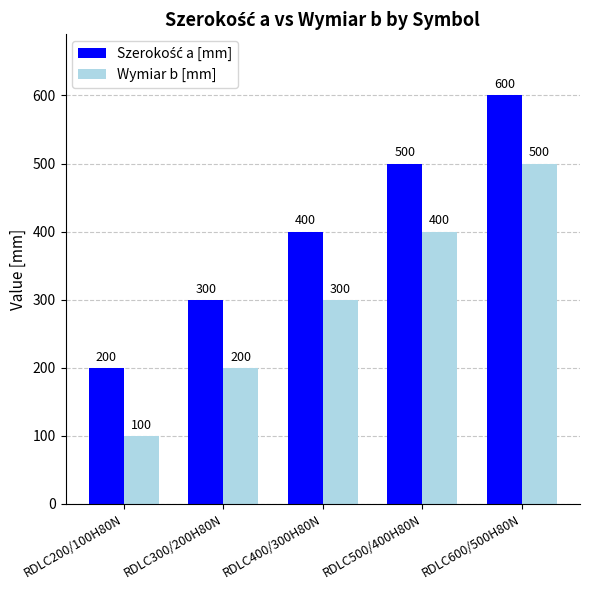

Count the number of data series in this chart.

2